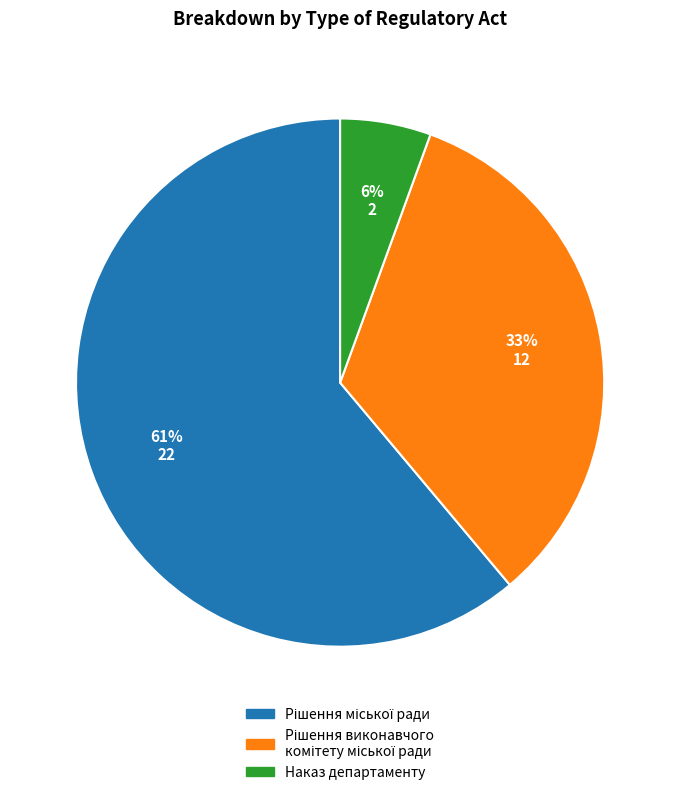

To the nearest percent, what portion does Наказ департаменту represent?

6%